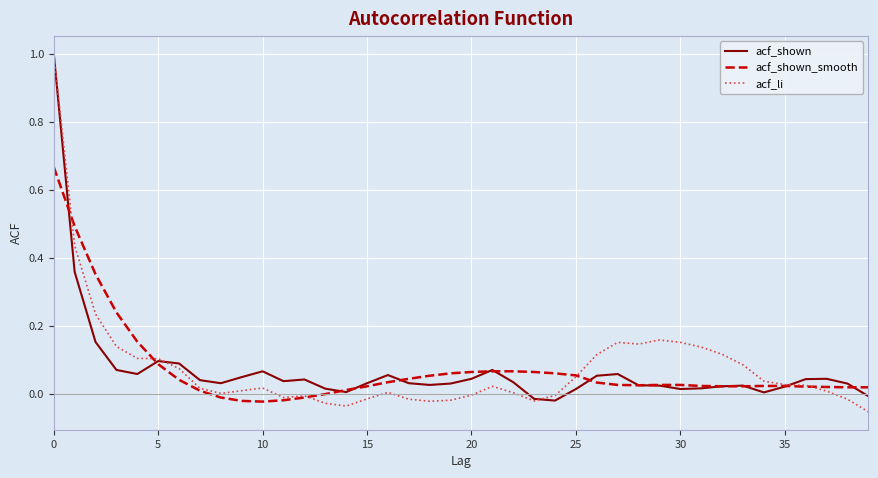

What is the maximum value shown in the chart?

1.0